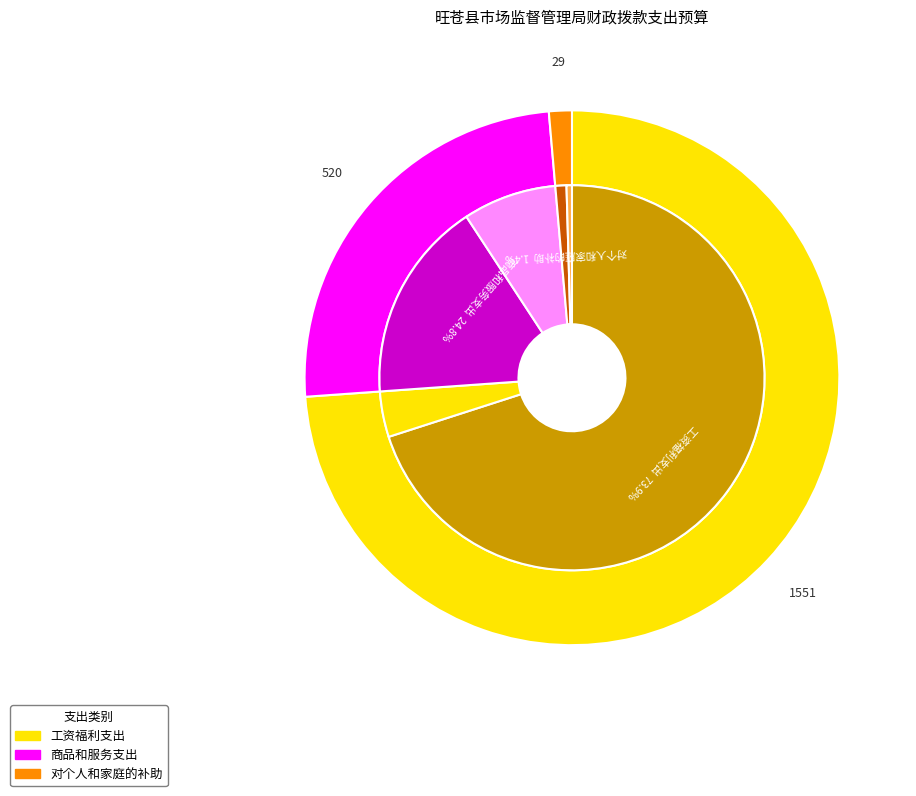

Which category has the smallest portion of the pie?

对个人和家庭的补助